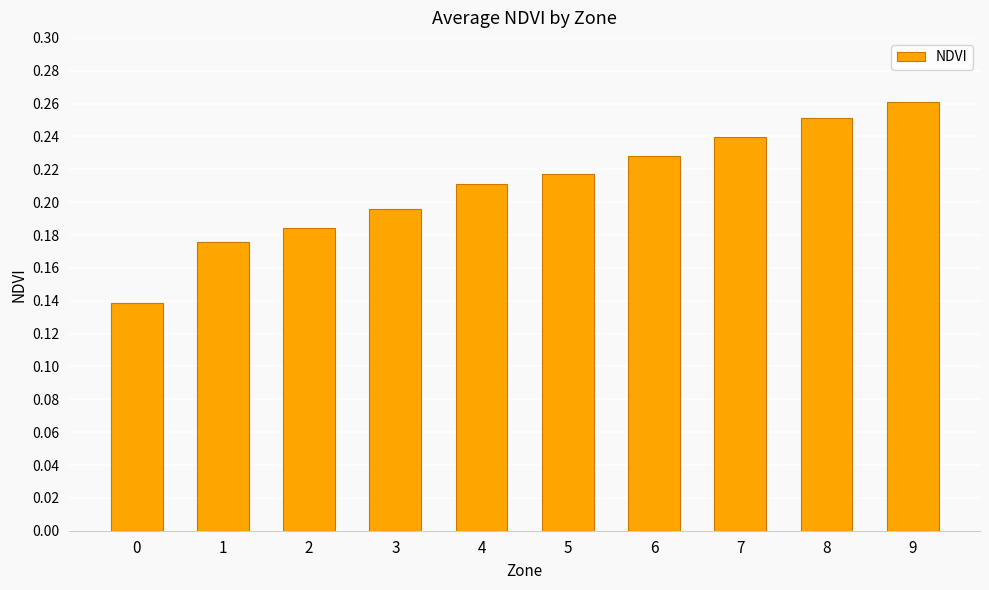

The chart shows a value of 0.1 at 6. True or false?

False